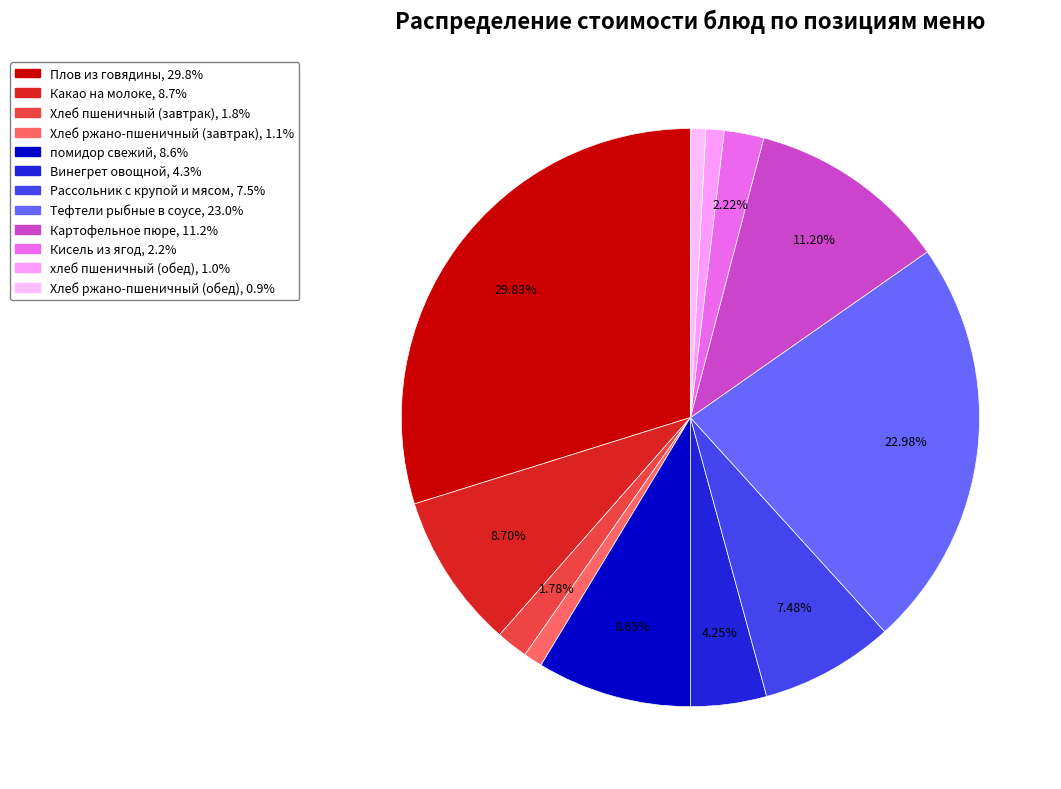

To the nearest percent, what portion does Винегрет овощной represent?

4%